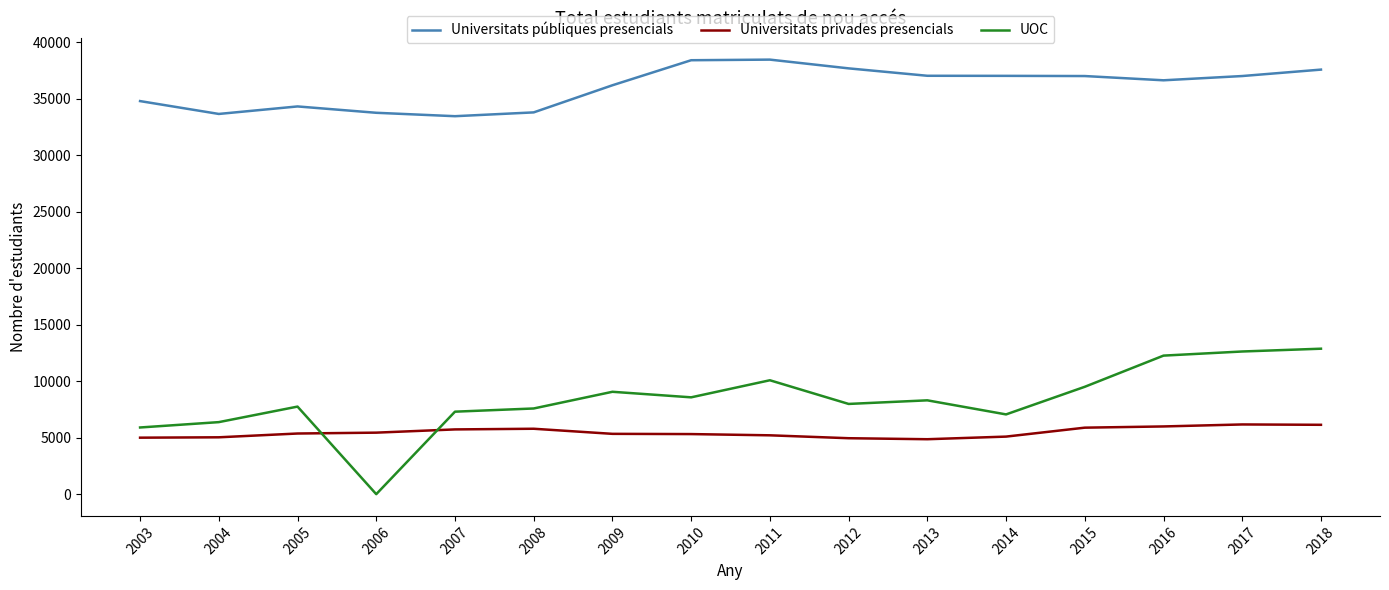

Rank the series at 2016 from lowest to highest value.

Universitats privades presencials, UOC, Universitats públiques presencials